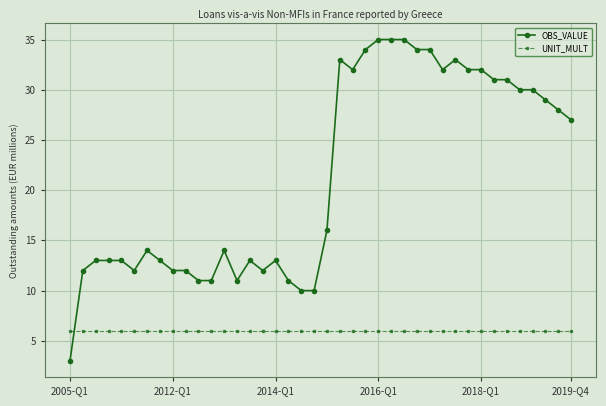

What is the average value of the UNIT_MULT series?

6